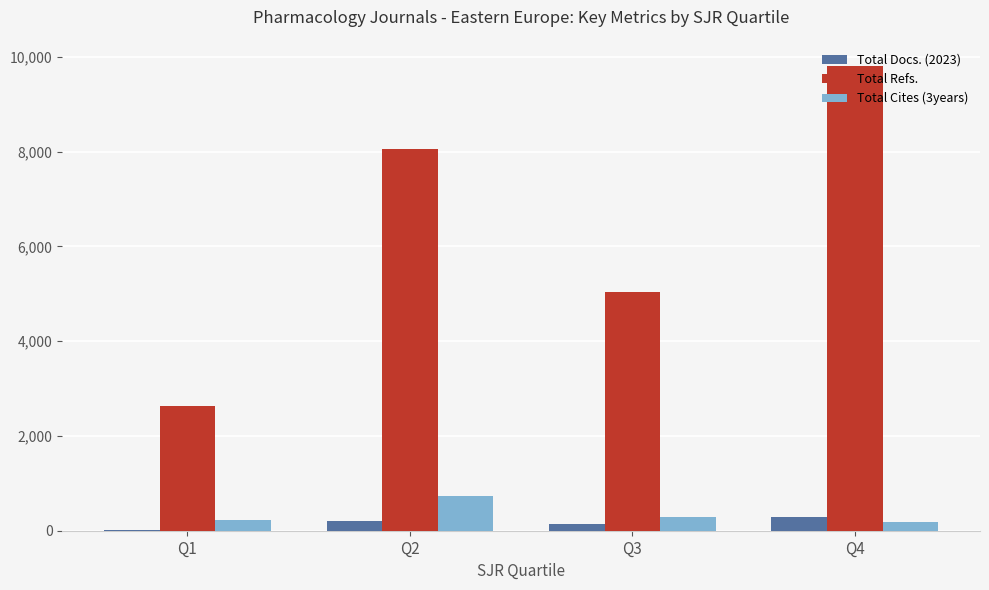

Which series has the largest total across all categories?

Total Refs.